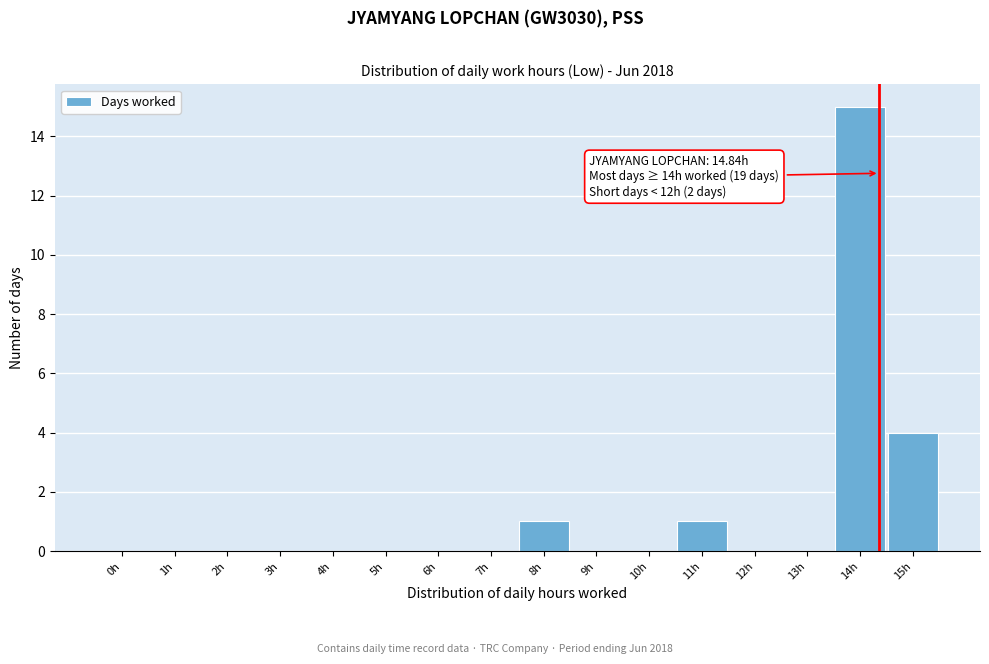

Reading left to right, what are all the values shown in this chart?

0h=0	1h=0	2h=0	3h=0	4h=0	5h=0	6h=0	7h=0	8h=1	9h=0	10h=0	11h=1	12h=0	13h=0	14h=15	15h=4